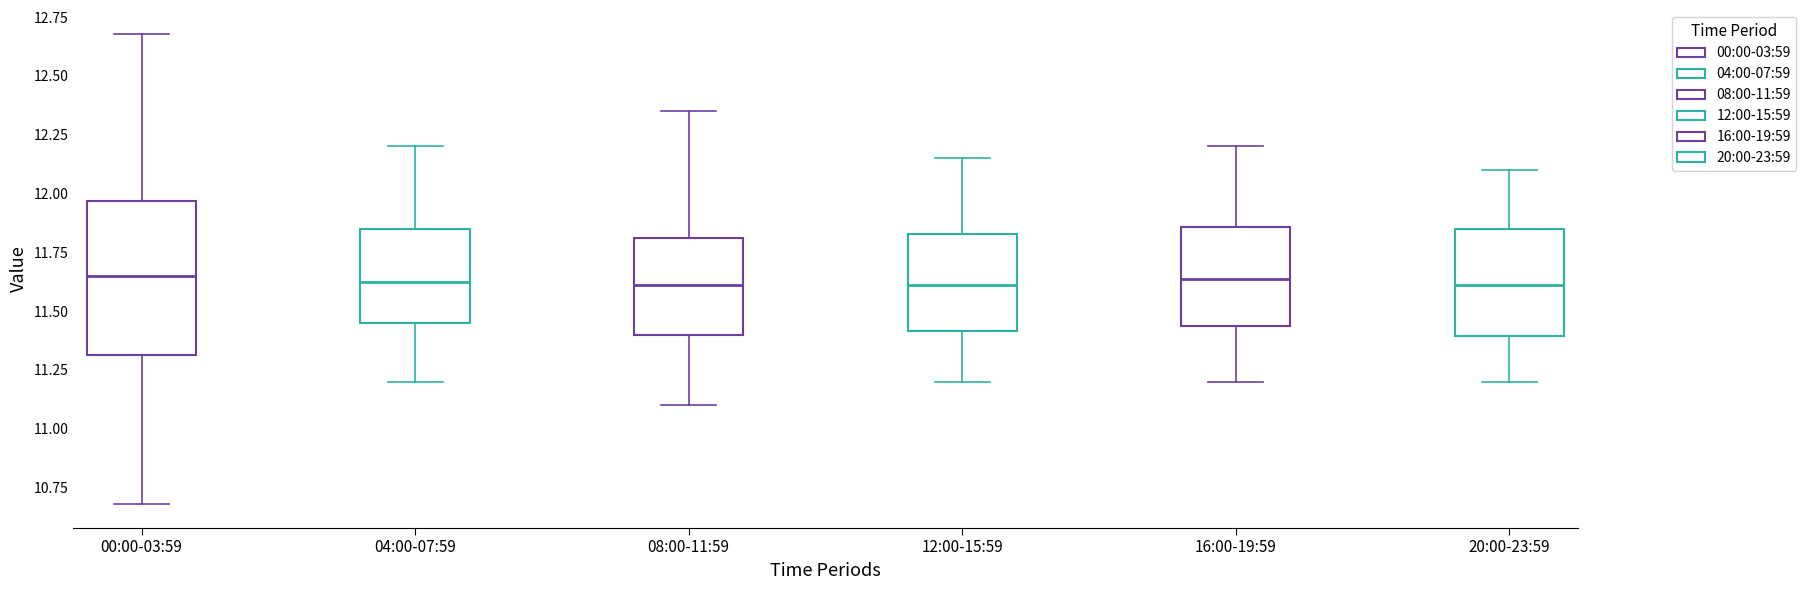

Where does the lower whisker of the box for 04:00-07:59 end on the y-axis? The values are not printed on the chart, so give them approximately, as read against the axis.

11.20